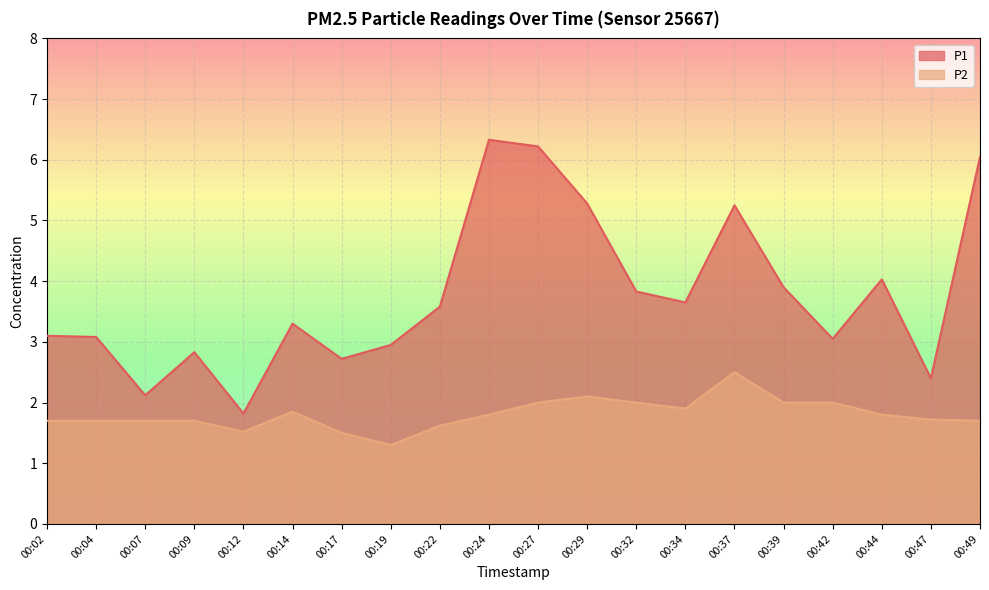

Reading left to right, what are all the values shown in this chart?

P1: 3.1	3.1	2.1	2.8	1.8	3.3	2.7	3.0	3.6	6.3	6.2	5.3	3.8	3.6	5.2	3.9	3.0	4.0	2.4	6.0
P2: 1.7	1.7	1.7	1.7	1.5	1.9	1.5	1.3	1.6	1.8	2.0	2.1	2.0	1.9	2.5	2.0	2.0	1.8	1.7	1.7